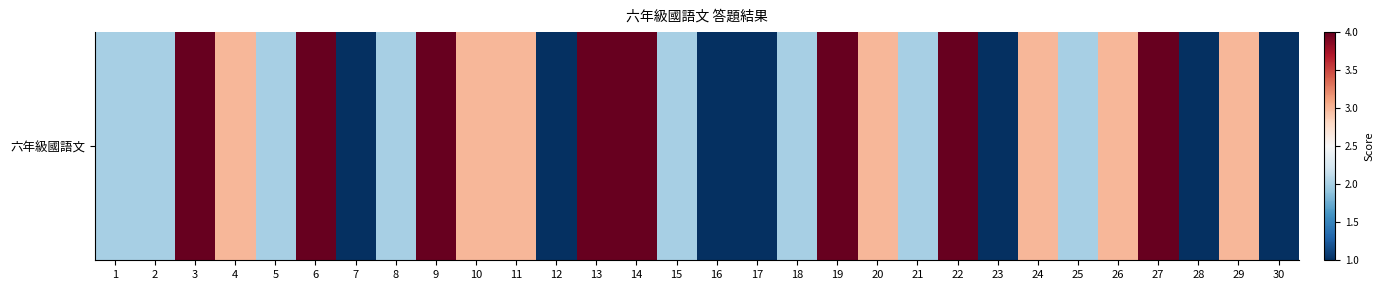

Which category has the highest value across all series?

3